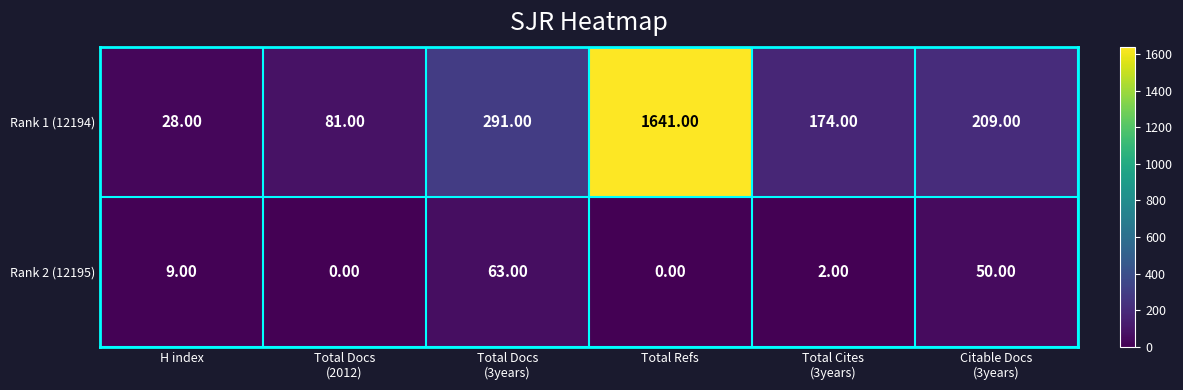

At which label does Rank 1 (12194) reach its peak?

Total Refs